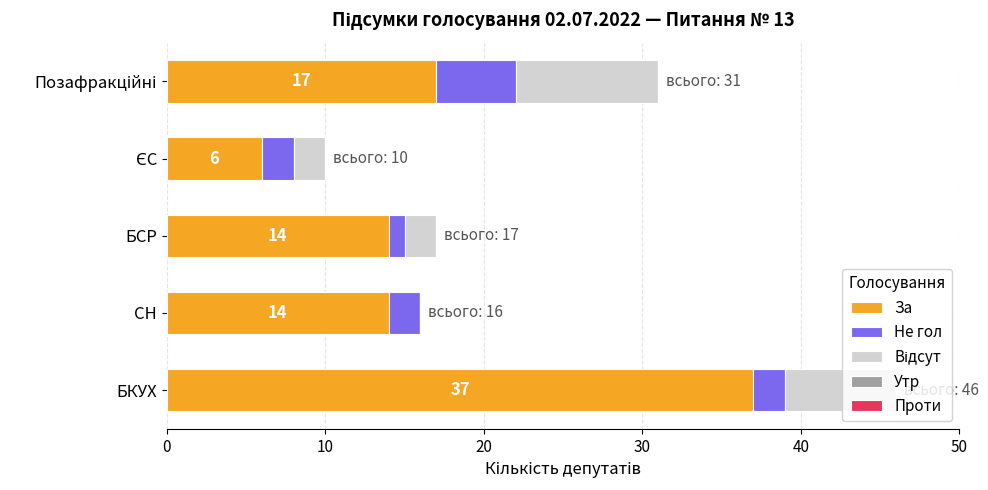

At which category is the sum across all series the highest?

БКУХ